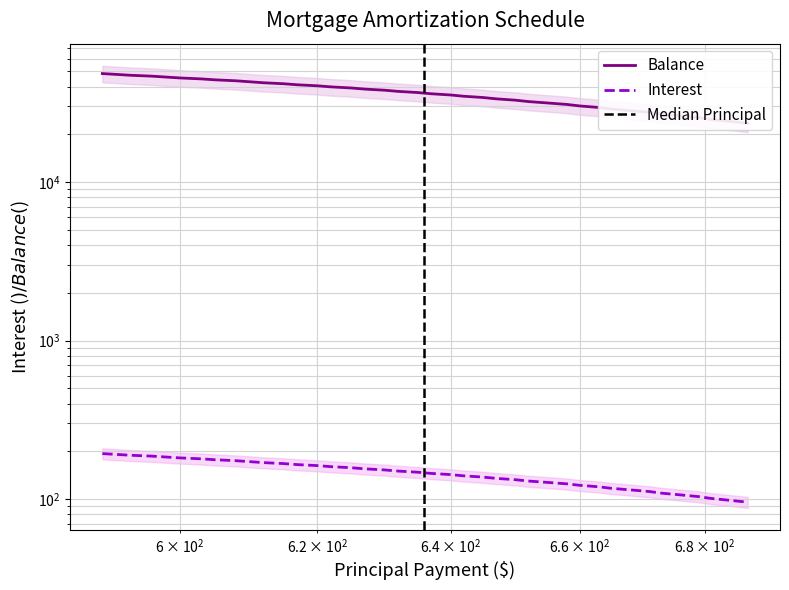

How many data points does each series have?

40